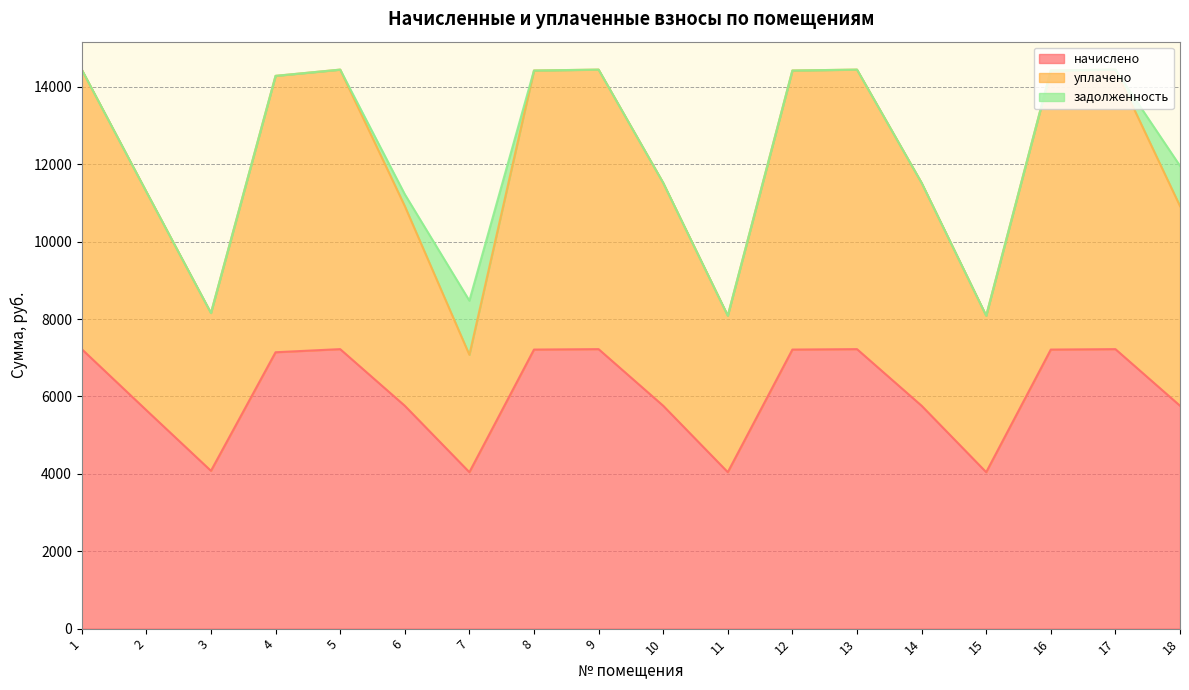

What is the highest value of the начислено series?

7223.0